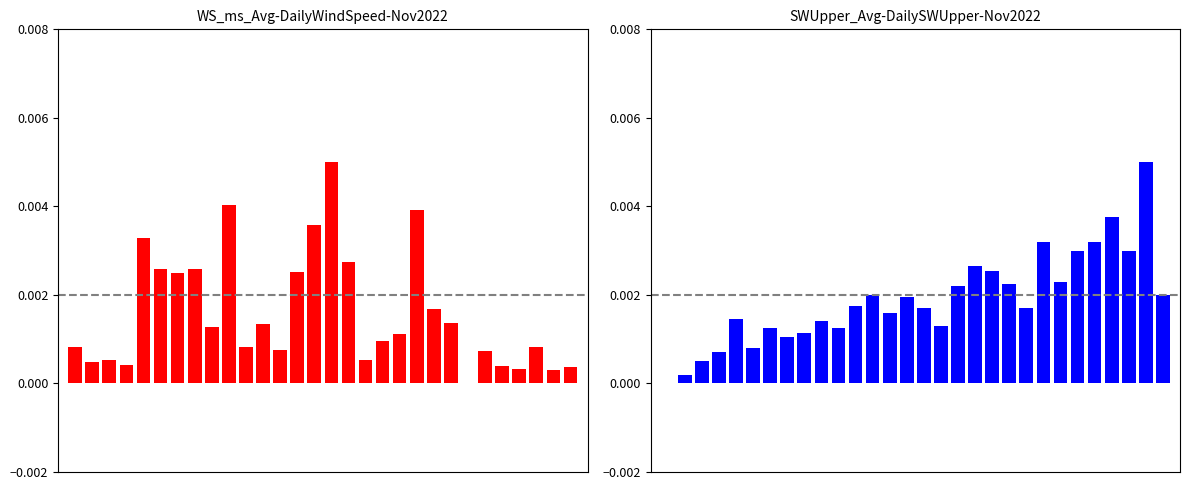

Rank the series by their maximum value, from highest to lowest.

WS_ms_Avg, SWUpper_Avg